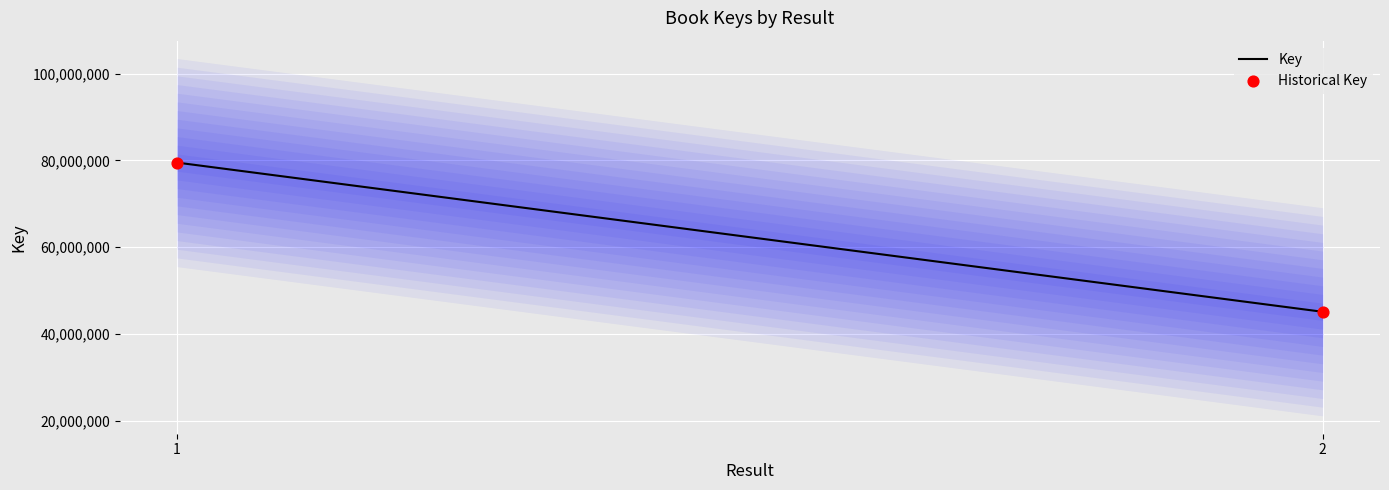

What is the range of Y values (max minus min)?

34418214